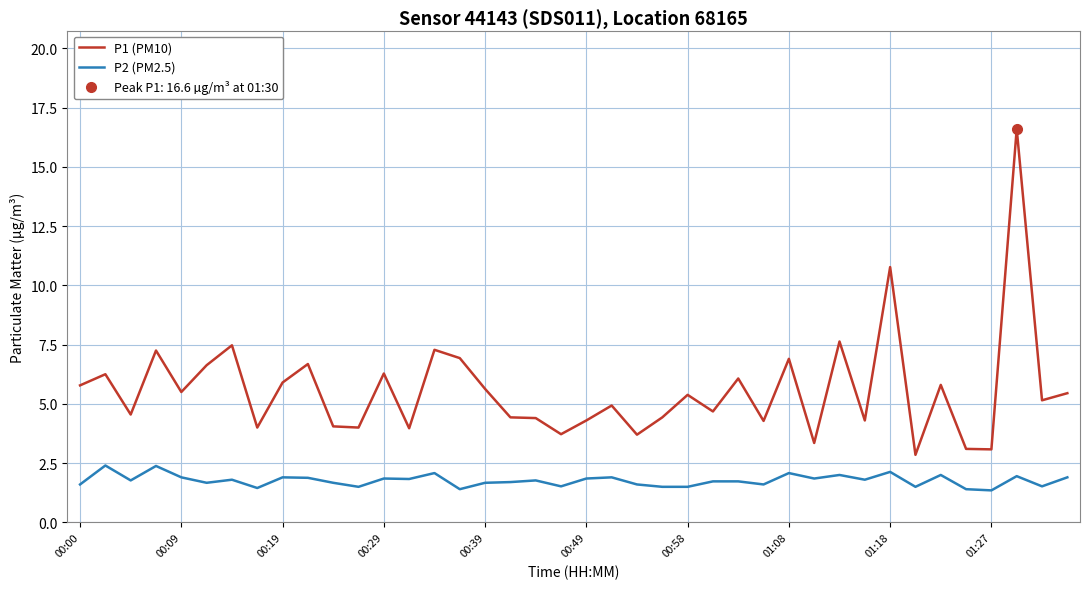

Reading left to right, transcribe all the data shown in this chart.

P1 (PM10): 5.8	6.2	4.5	7.2	5.5	6.6	7.5	4.0	5.9	6.7	4.0	4.0	6.3	4.0	7.3	6.9	5.6	4.4	4.4	3.7	4.3	4.9	3.7	4.4	5.4	4.7	6.1	4.3	6.9	3.4	7.6	4.3	10.8	2.9	5.8	3.1	3.1	16.6	5.2	5.5
P2 (PM2.5): 1.6	2.4	1.8	2.4	1.9	1.7	1.8	1.4	1.9	1.9	1.7	1.5	1.9	1.8	2.1	1.4	1.7	1.7	1.8	1.5	1.9	1.9	1.6	1.5	1.5	1.7	1.7	1.6	2.1	1.9	2.0	1.8	2.1	1.5	2.0	1.4	1.4	1.9	1.5	1.9